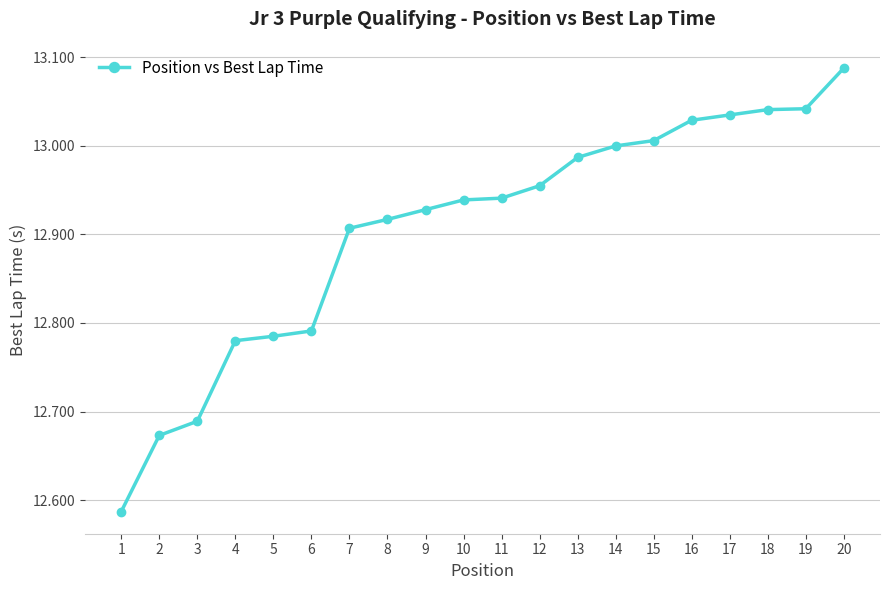

How many data points does each series have?

20